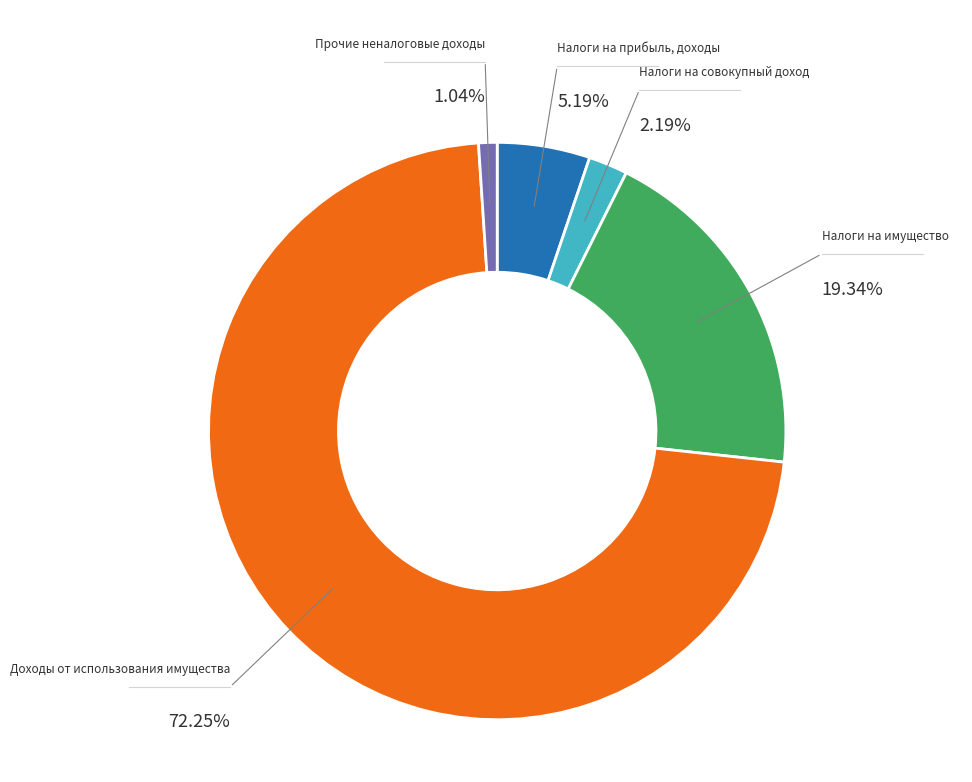

Rank the categories by value from lowest to highest.

Прочие неналоговые доходы, Налоги на совокупный доход, Налоги на прибыль, доходы, Налоги на имущество, Доходы от использования имущества